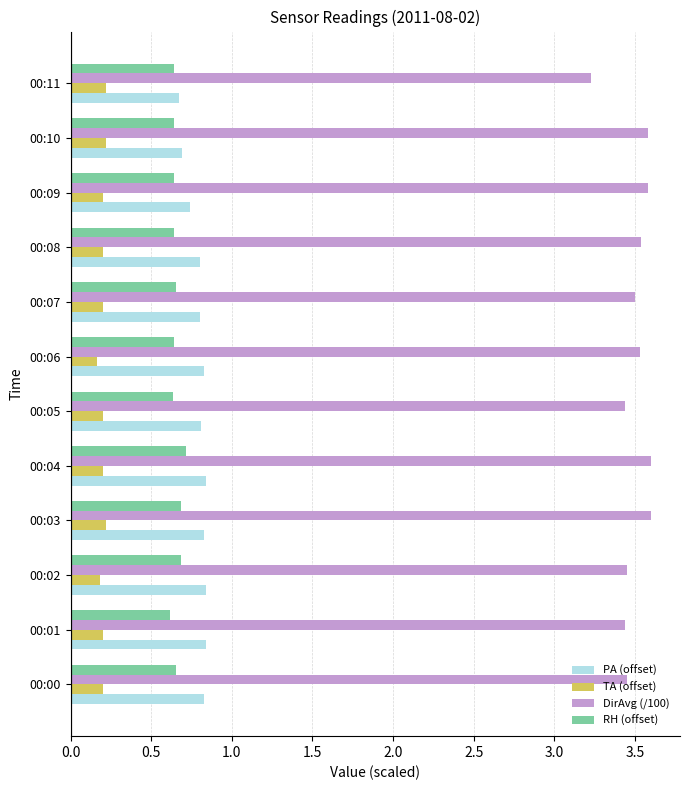

The value of DirAvg (/100) at 00:00 is 3.5. True or false?

True